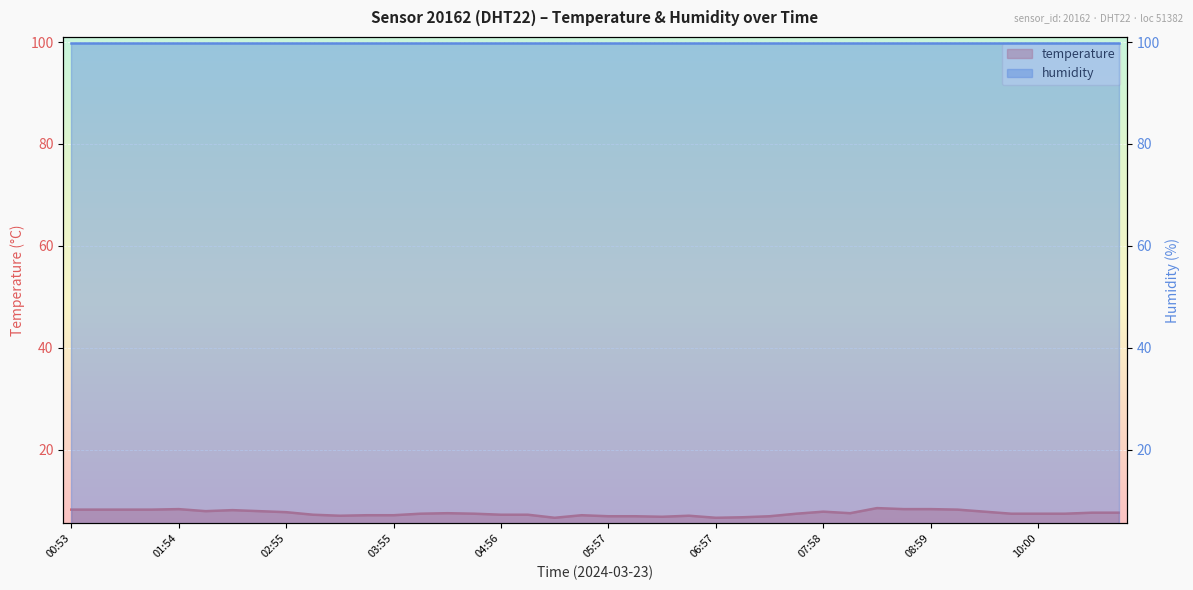

Which category has the lowest value across all series?

05:26